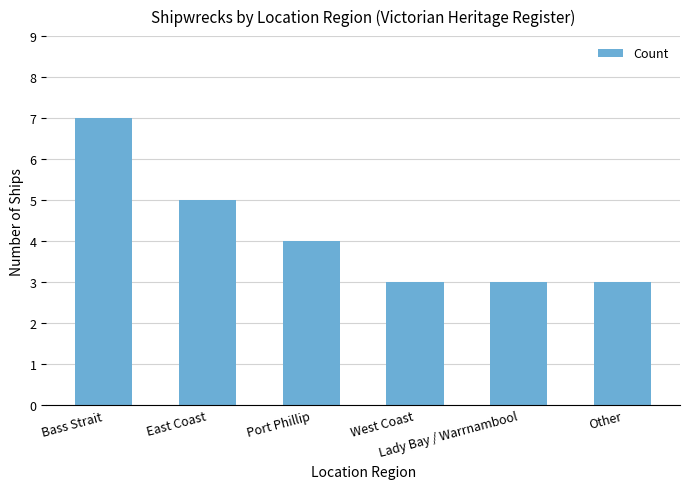

At which label does the data first exceed 4?

Bass Strait